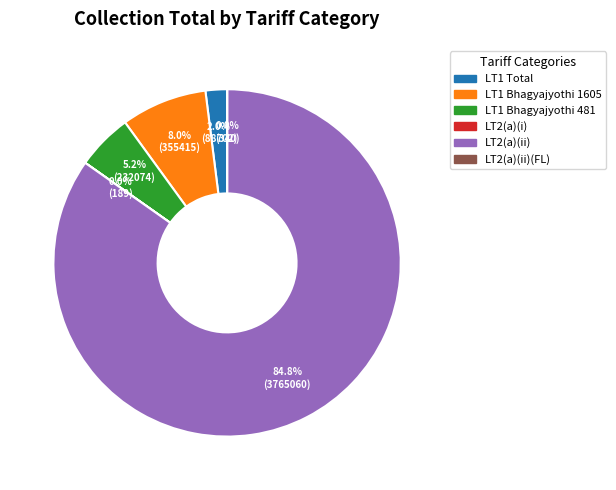

Does any single category account for the majority?

Yes